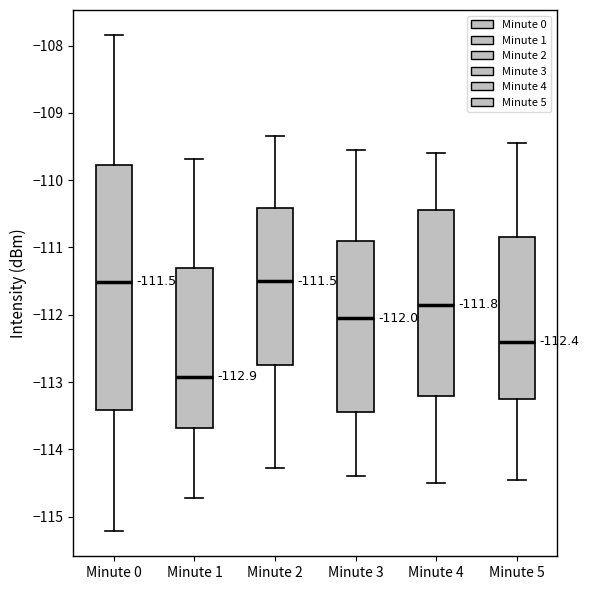

Which box is the tallest, from its lower edge to its upper edge?

Minute 0